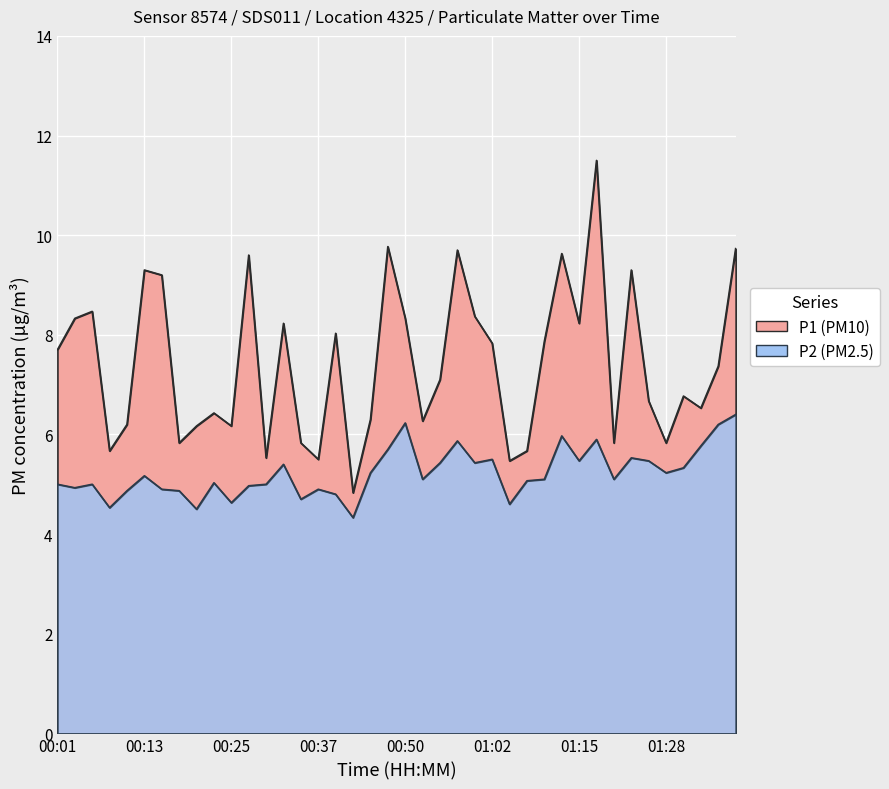

How many data points in P2 are above 5?

24